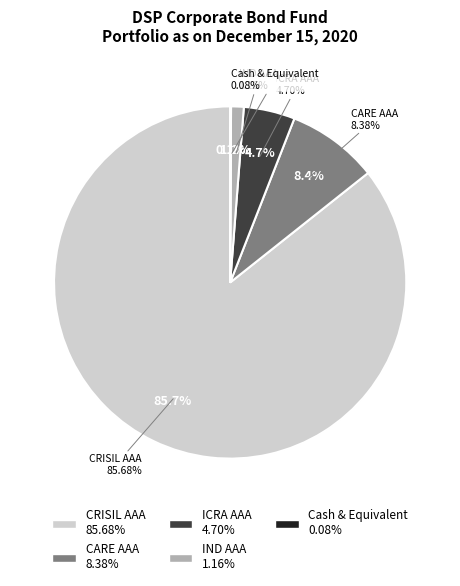

Rank the categories by value from lowest to highest.

Cash & Equivalent, IND AAA, ICRA AAA, CARE AAA, CRISIL AAA